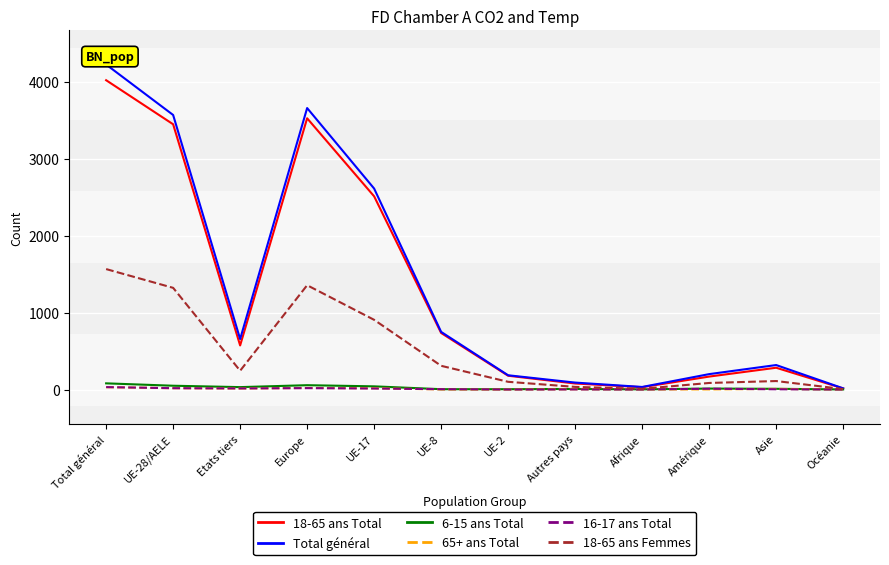

What position from the right is Autres pays?

5